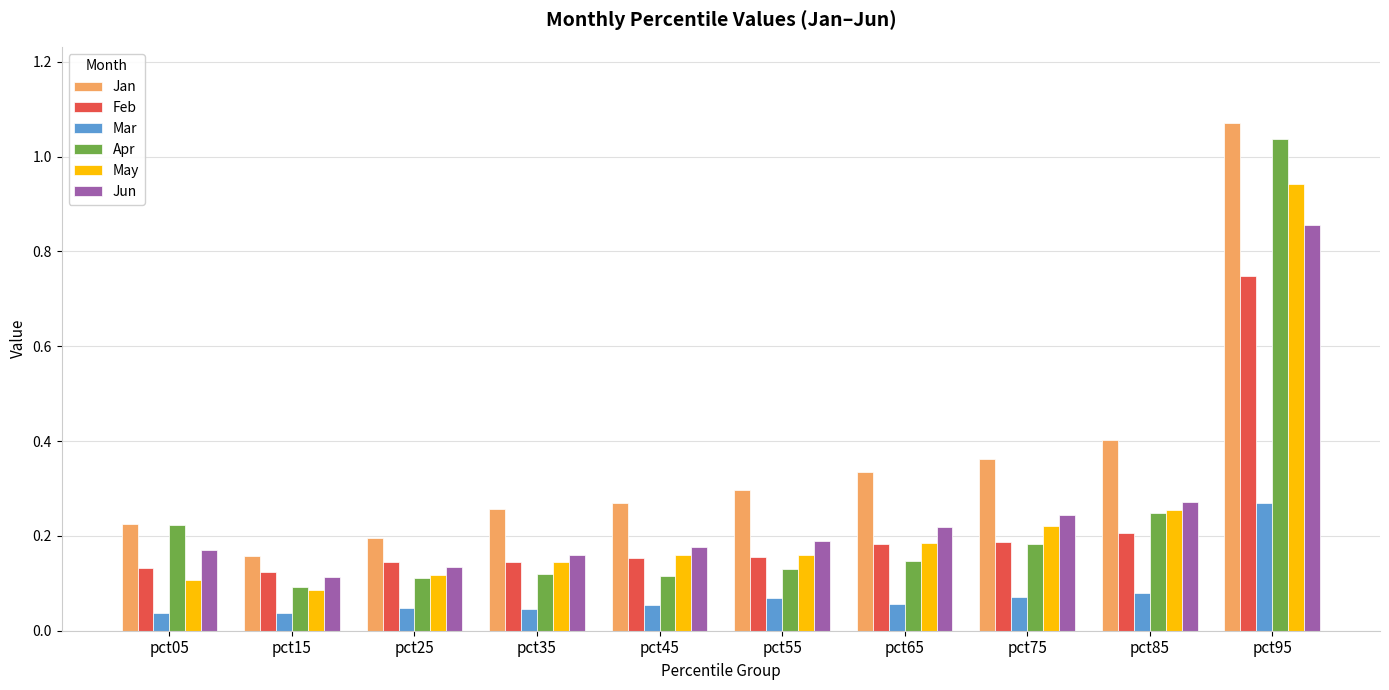

What is the sum of the Apr values at pct95 and pct65?

1.2